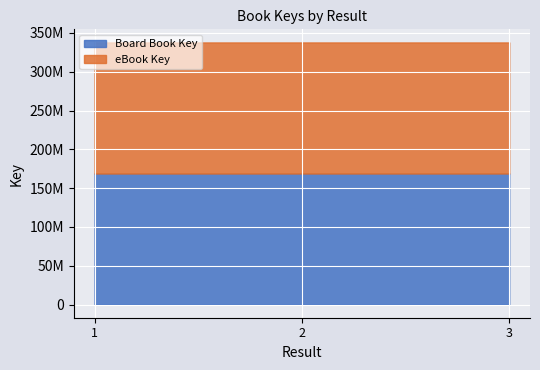

Does the chart display data point markers on the line(s)?

No